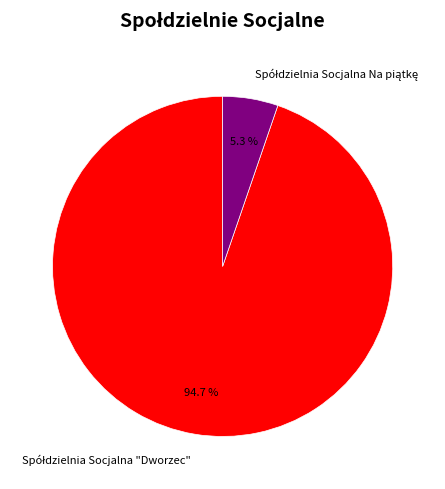

Count the number of slices in the pie.

2